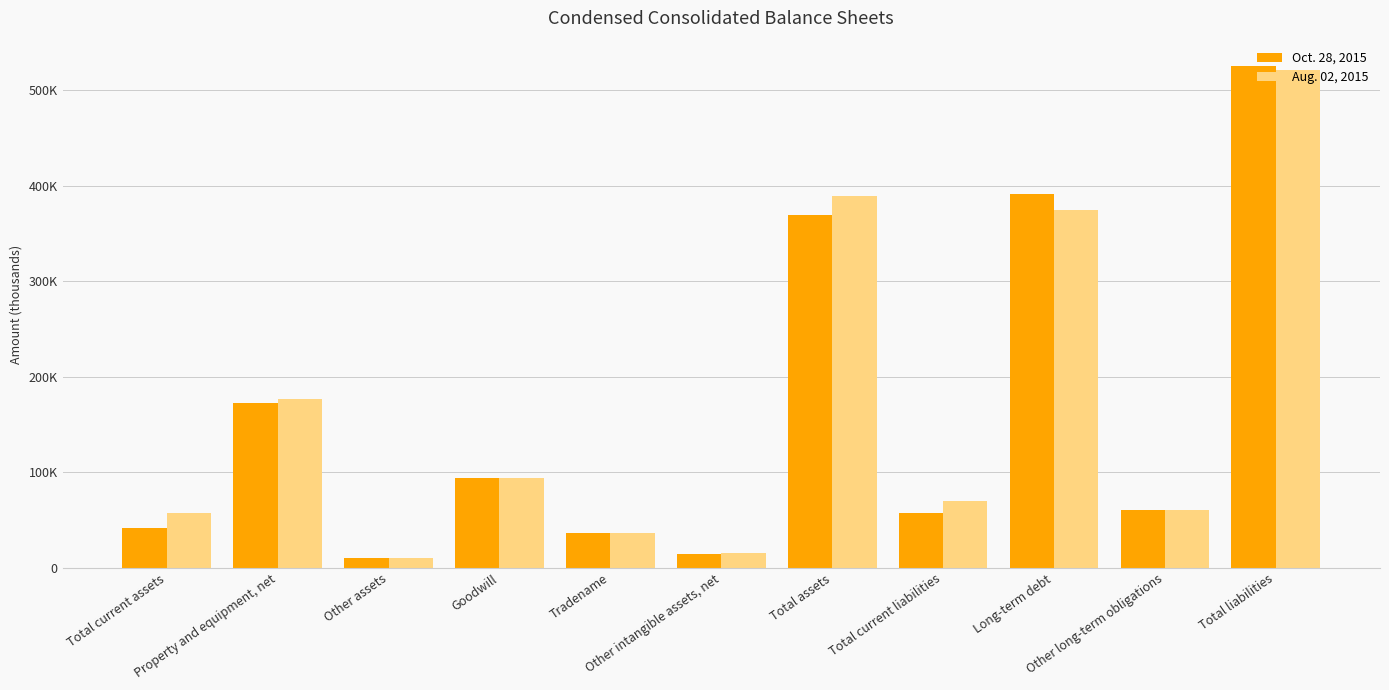

What is the sum of all Aug. 02, 2015 values?

1805930